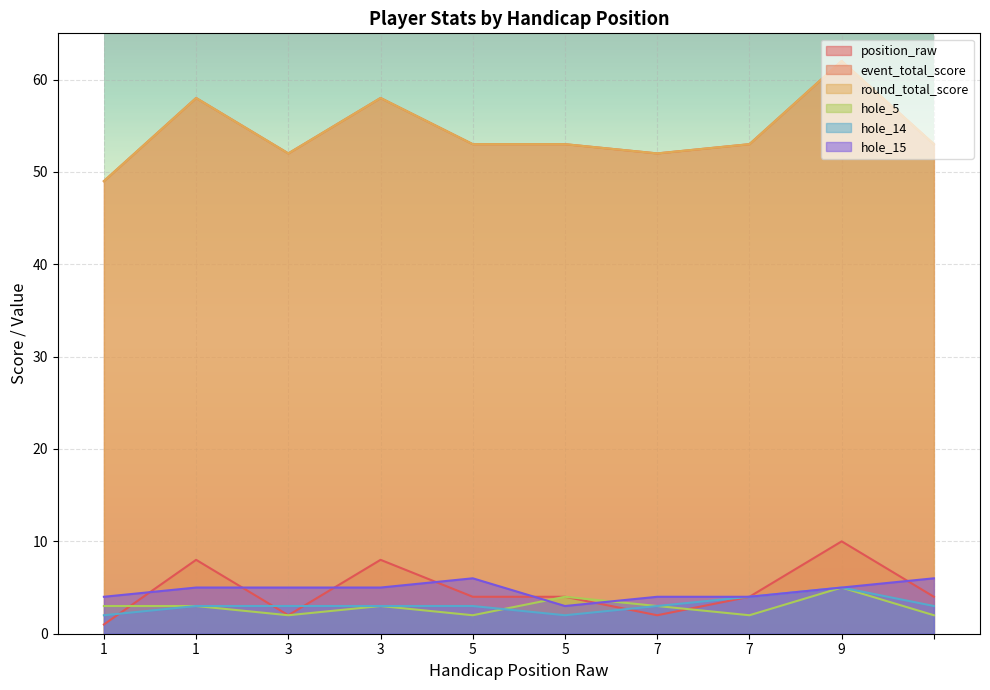

True or false: hole_5 has a value of 2 at 1.

False